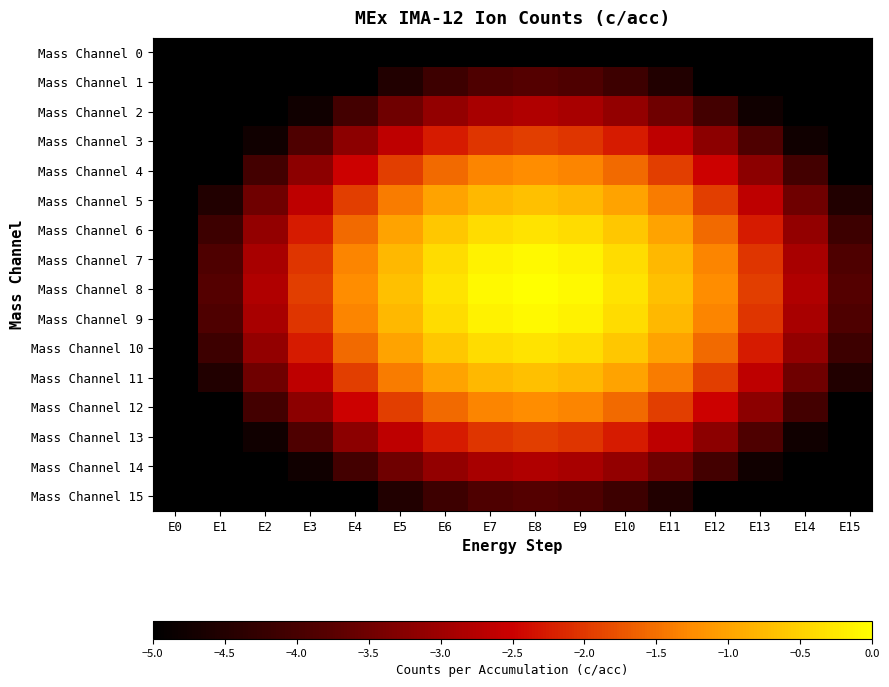

Rank the series by their maximum value, from highest to lowest.

Mass Channel 8, Mass Channel 7, Mass Channel 9, Mass Channel 6, Mass Channel 10, Mass Channel 5, Mass Channel 11, Mass Channel 4, Mass Channel 12, Mass Channel 3, Mass Channel 13, Mass Channel 2, Mass Channel 14, Mass Channel 1, Mass Channel 15, Mass Channel 0